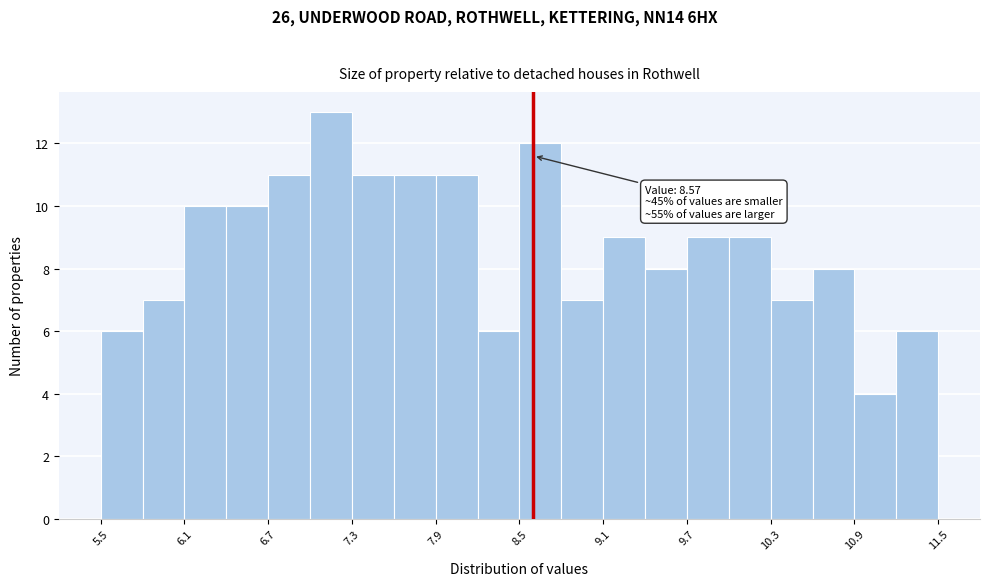

Around what value on the x-axis is the tallest bar? Give the approximate position of its centre, as read against the axis.

7.1